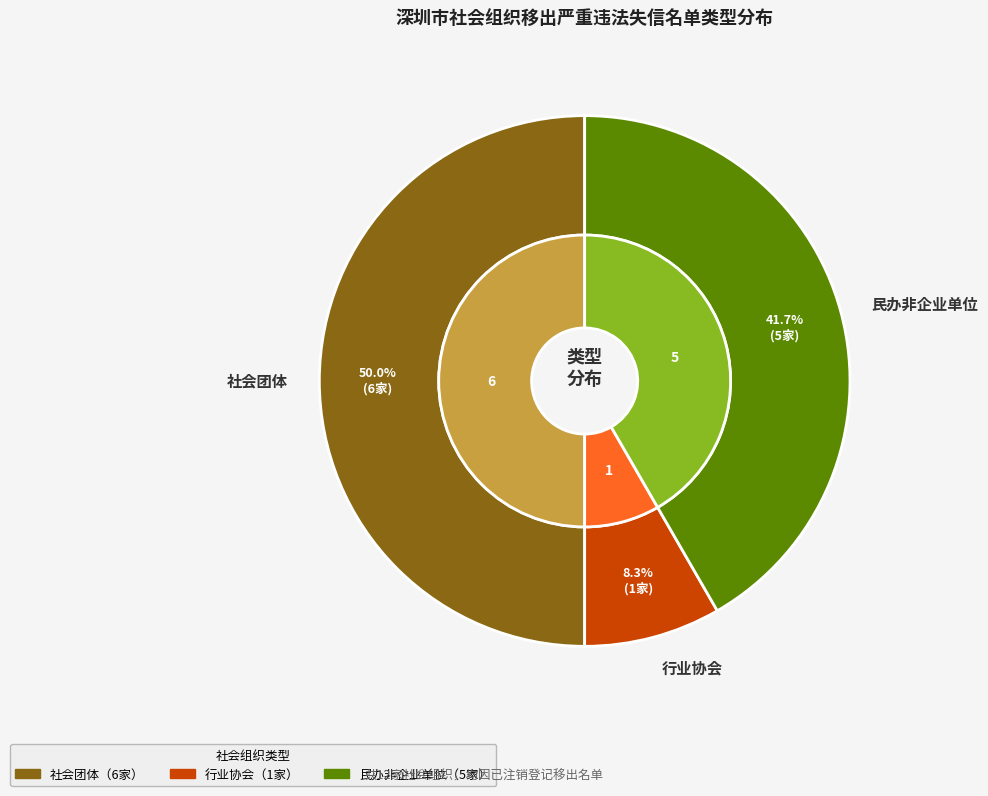

The 行业协会 slice represents 14% of the pie. True or false?

False